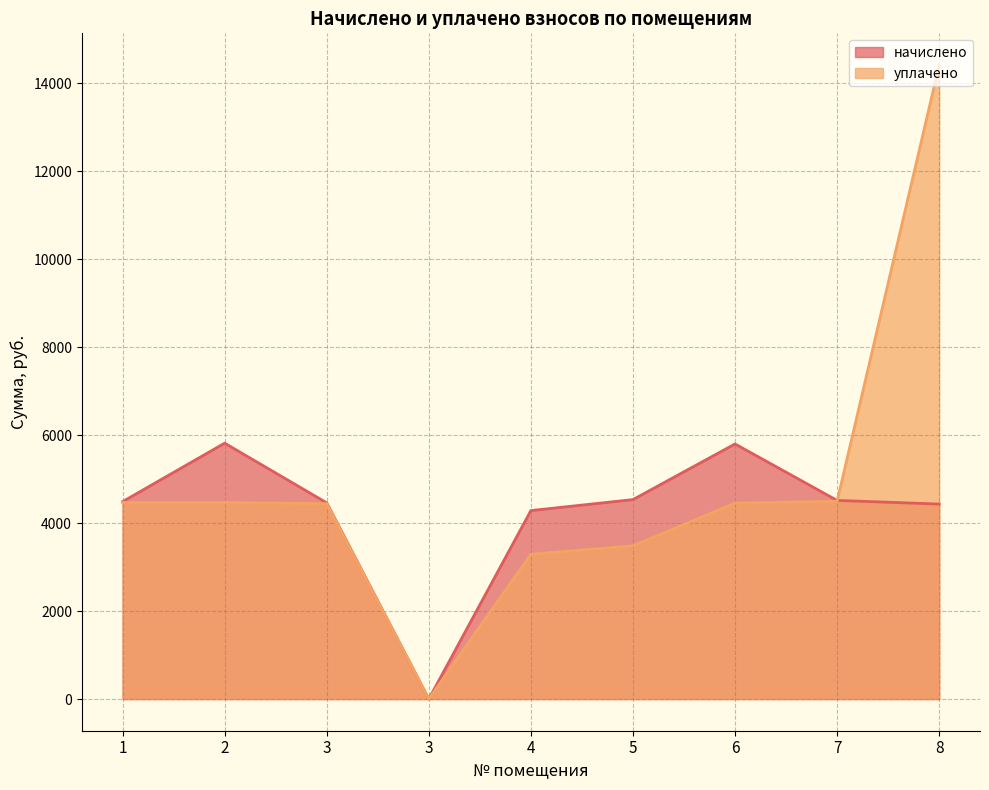

How many lines are shown in the chart?

2